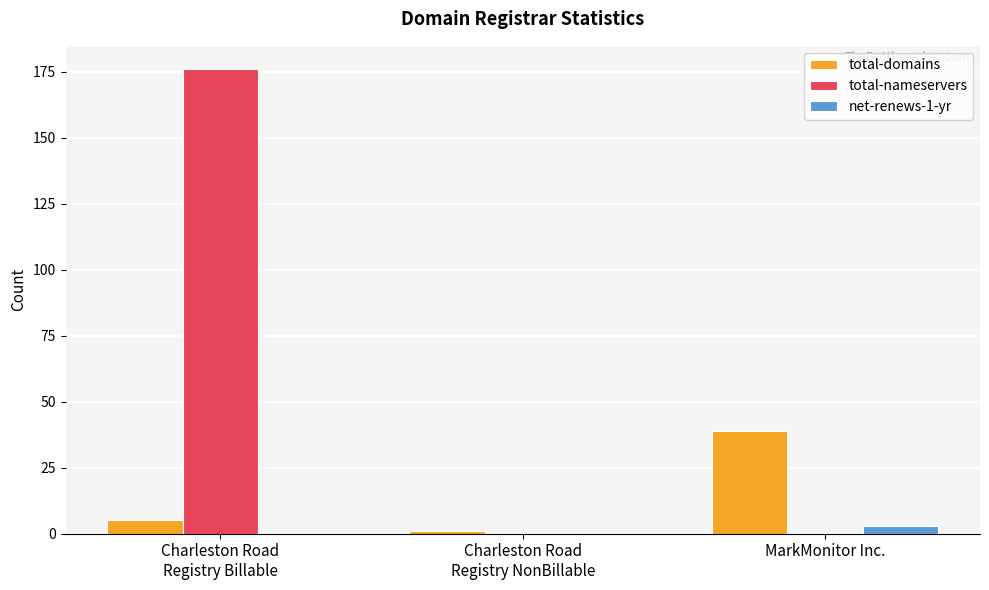

Reading left to right, what are all the values shown in this chart?

total-domains: 5	1	39
total-nameservers: 176	0	0
net-renews-1-yr: 0	0	3